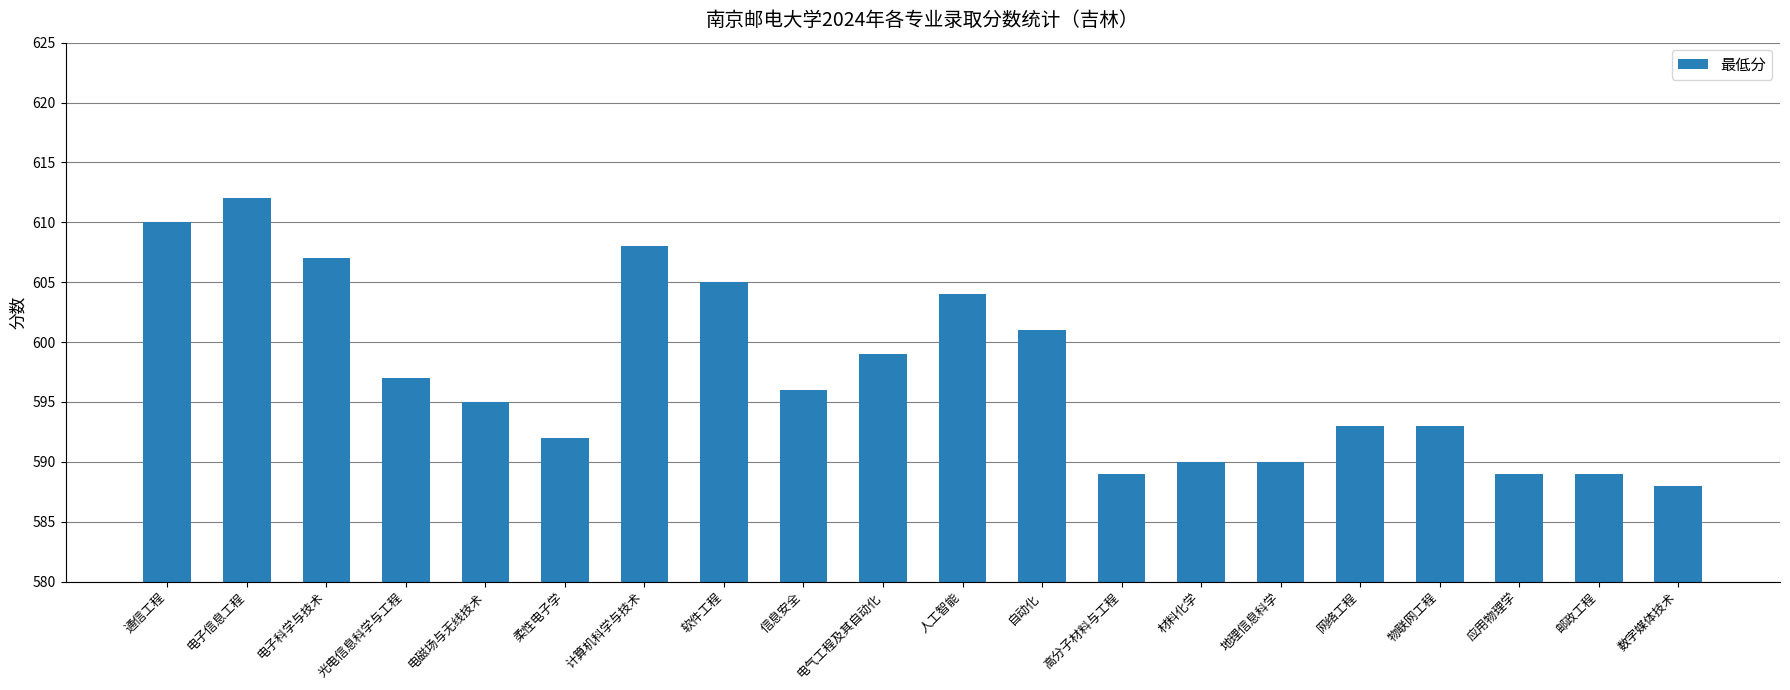

What is the greatest value displayed?

612